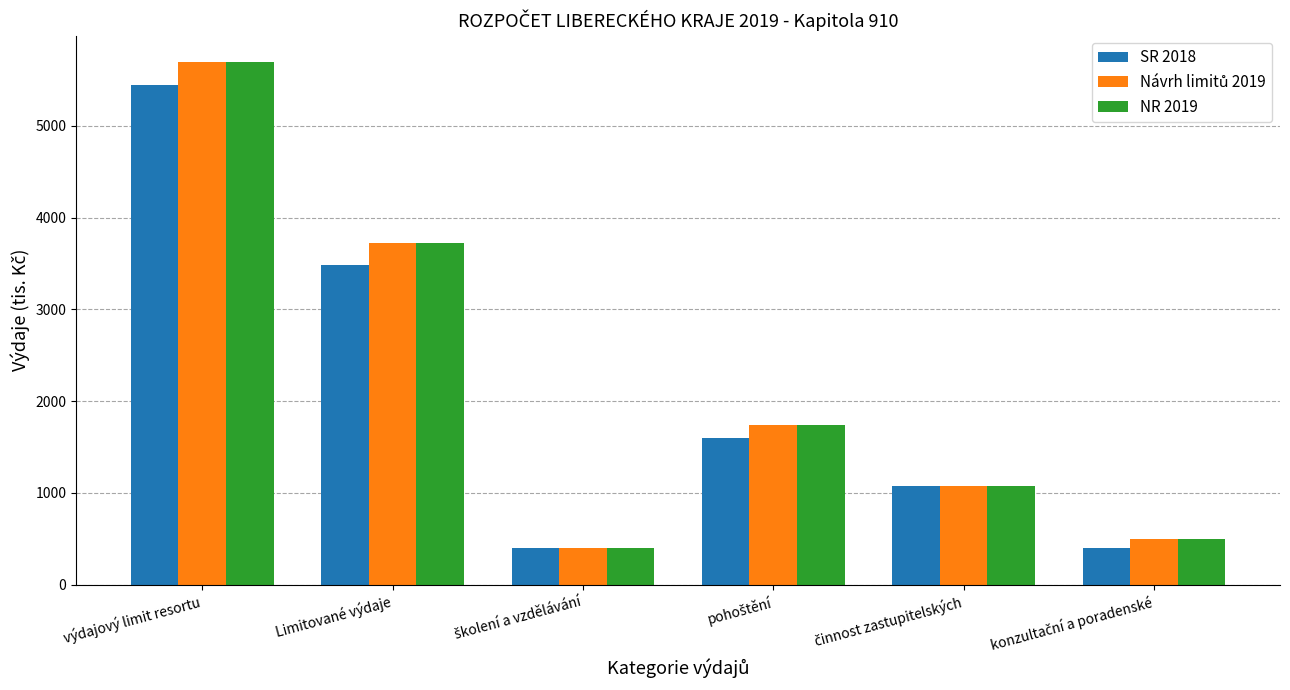

What is the total value across all series at výdajový limit resortu?

16850